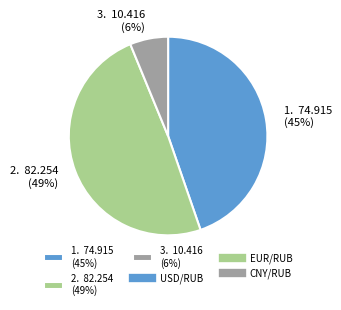

What is the largest slice in the pie chart?

2. 82.254 (49%)